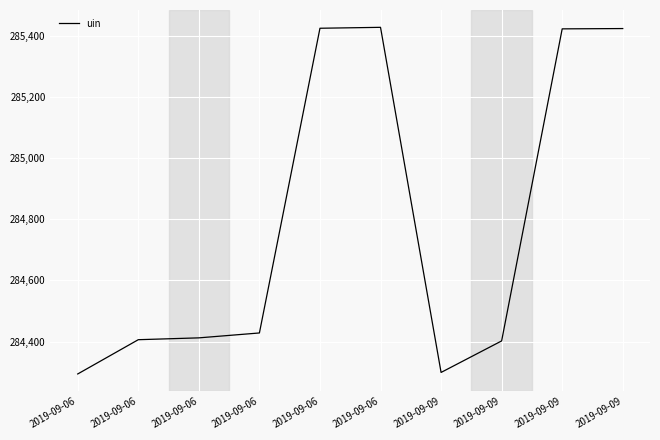

Reading left to right, list all the values displayed in this chart.

2019-09-06=284294	2019-09-06=284406	2019-09-06=284412	2019-09-06=284428	2019-09-06=285424	2019-09-06=285427	2019-09-09=284299	2019-09-09=284402	2019-09-09=285422	2019-09-09=285423